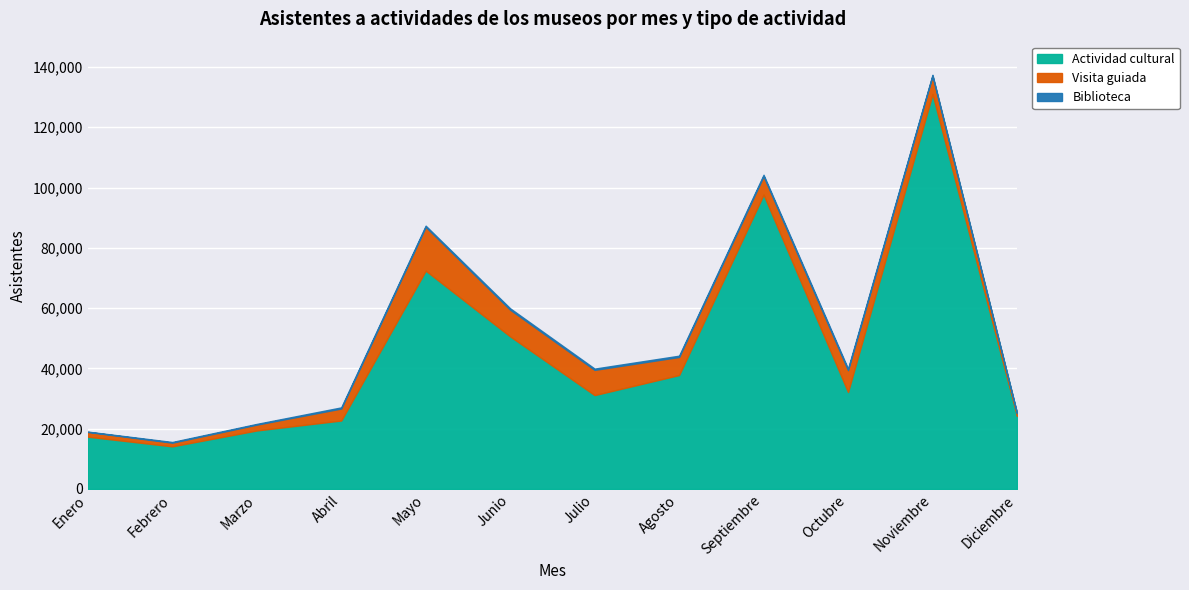

True or false: Actividad cultural and Biblioteca intersect in this chart.

False